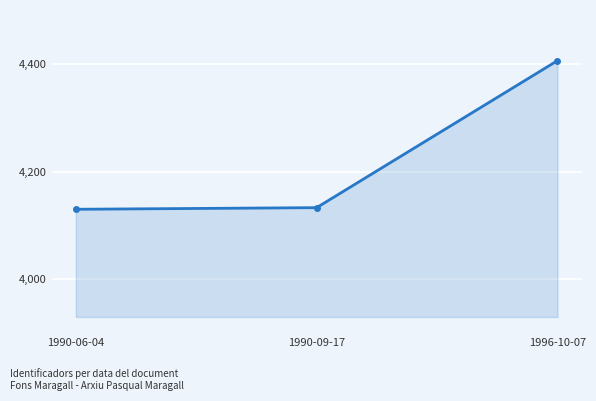

Where is the data nearest to the value 4268?

1990-09-17